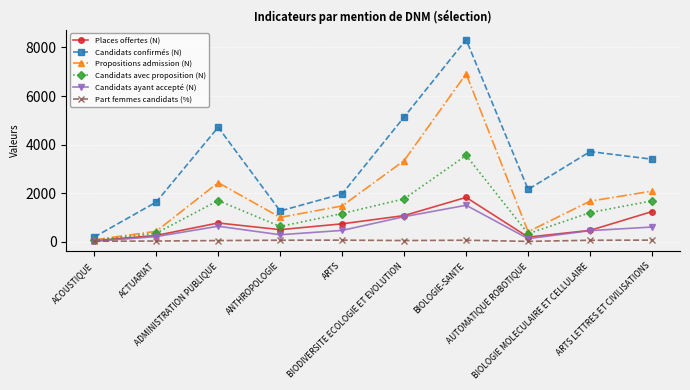

How many distinct data groups are displayed?

6